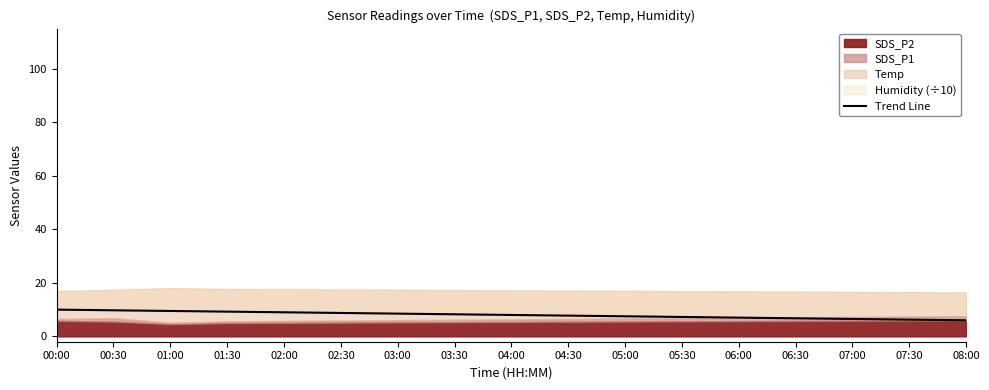

Reading left to right, extract all data points from this chart.

10.0	9.7	9.5	9.2	9.0	8.7	8.5	8.2	8.0	7.8	7.5	7.3	7.0	6.8	6.5	6.3	6.0